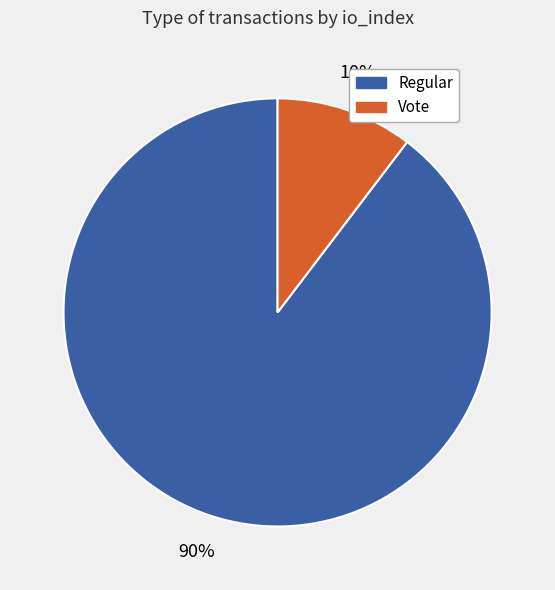

Is the sum of Regular and Vote greater than half?

Yes